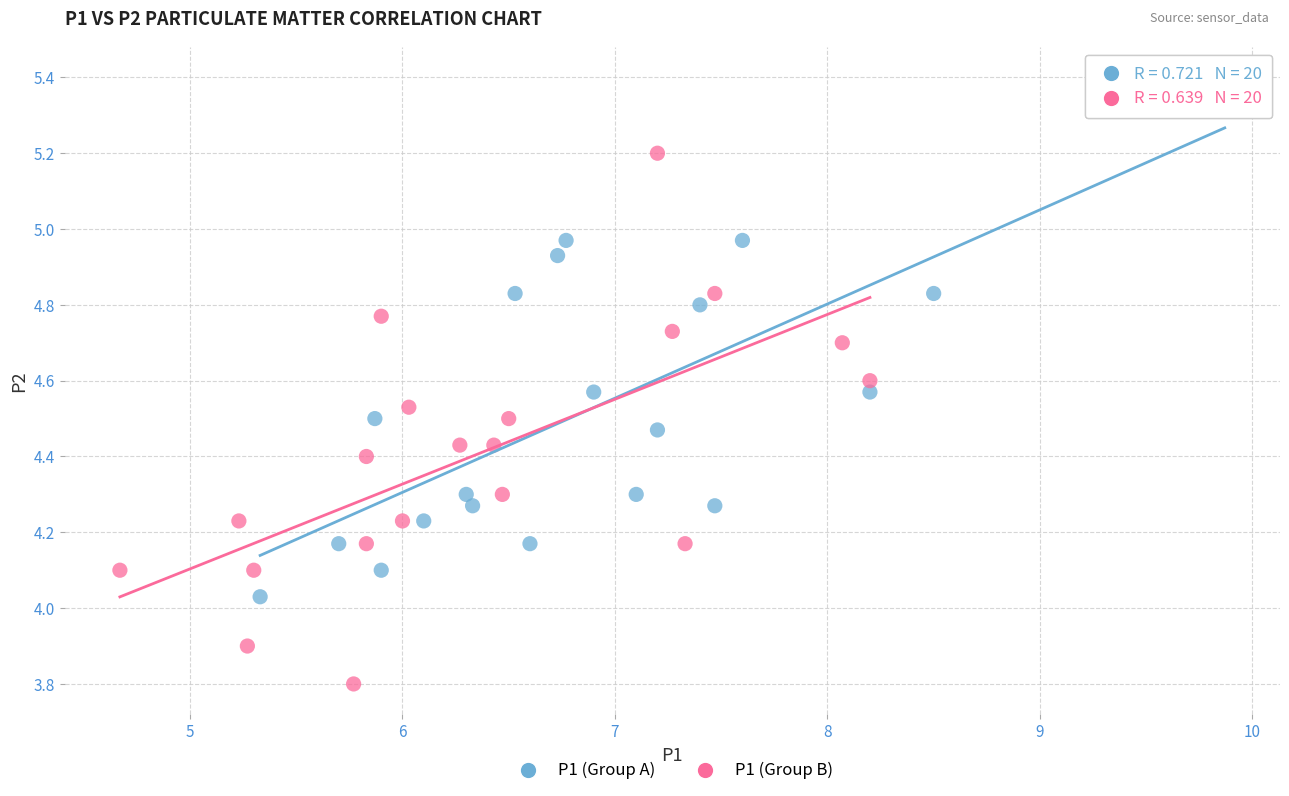

Which series contains the highest Y value?

P1 (Group A)